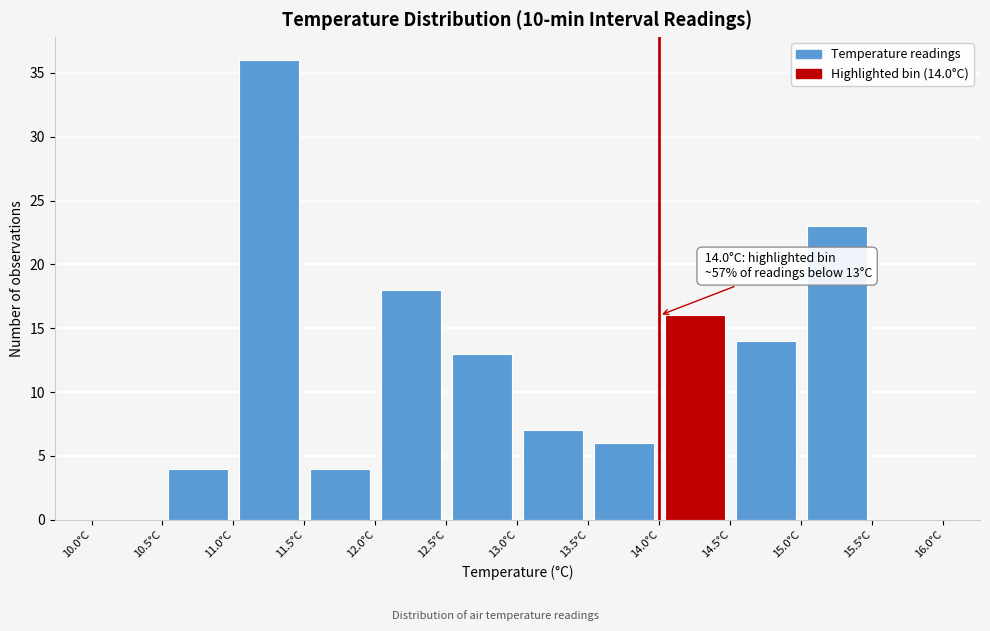

Over which range of the x-axis is the bar tallest?

11.0 to 11.5